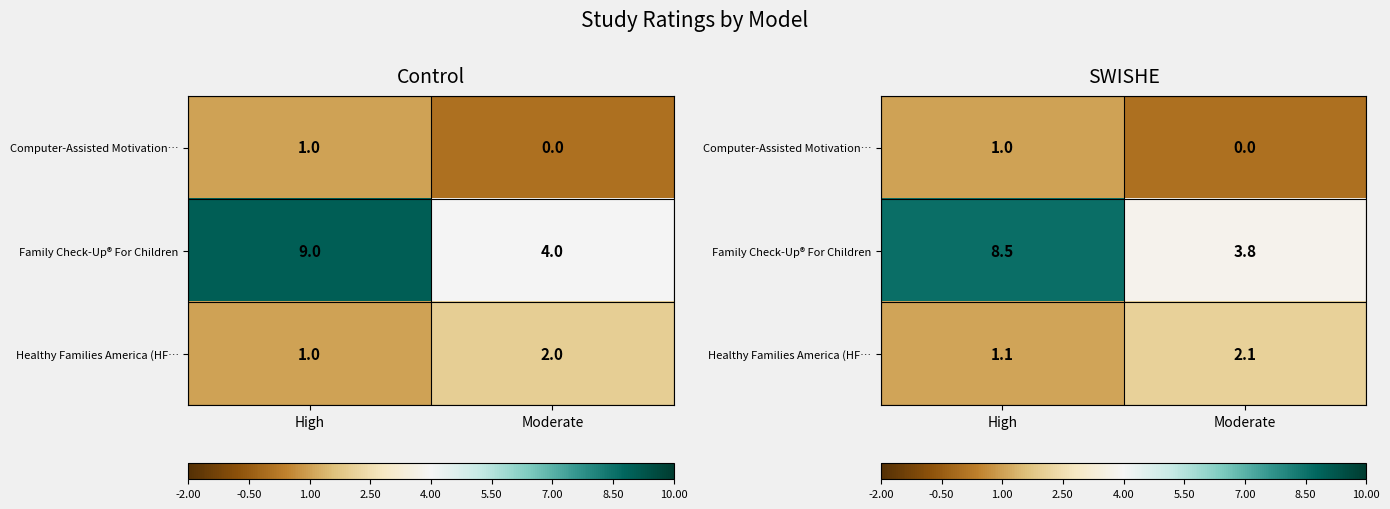

How many data points does each series have?

2